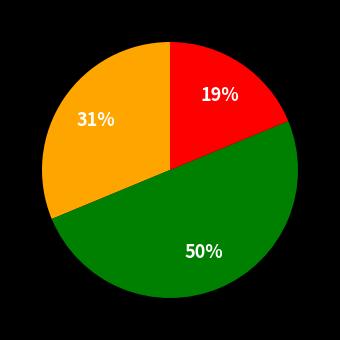

How many segments does this pie chart have?

3